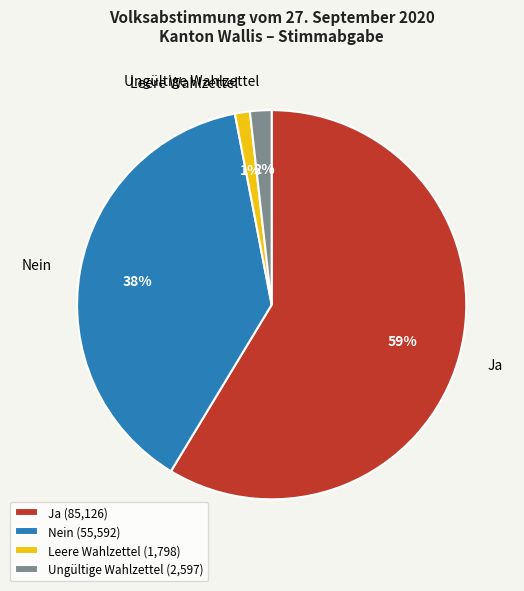

What percentage is the Leere Wahlzettel slice, to the nearest percent?

1%